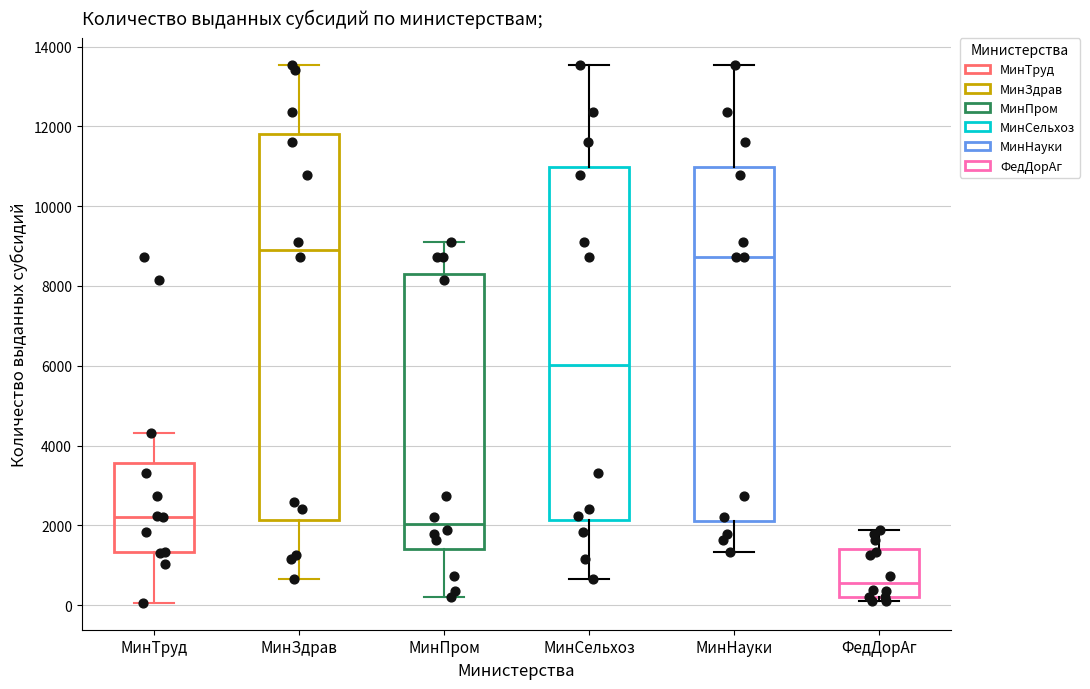

Reading left to right, read every box against the y-axis: the position of its median line, the range the box covers, and the ends of its whiskers. The values are not printed on the chart, so give them approximately, as read against the axis.

МинТруд: median 2200, box 1400 to 3600, whiskers 0 to 4400
МинЗдрав: median 9000, box 2200 to 11800, whiskers 600 to 13600
МинПром: median 2000, box 1400 to 8200, whiskers 200 to 9000
МинСельхоз: median 6000, box 2200 to 11000, whiskers 600 to 13600
МинНауки: median 8800, box 2200 to 11000, whiskers 1400 to 13600
ФедДорАг: median 600, box 200 to 1400, whiskers 0 to 1800